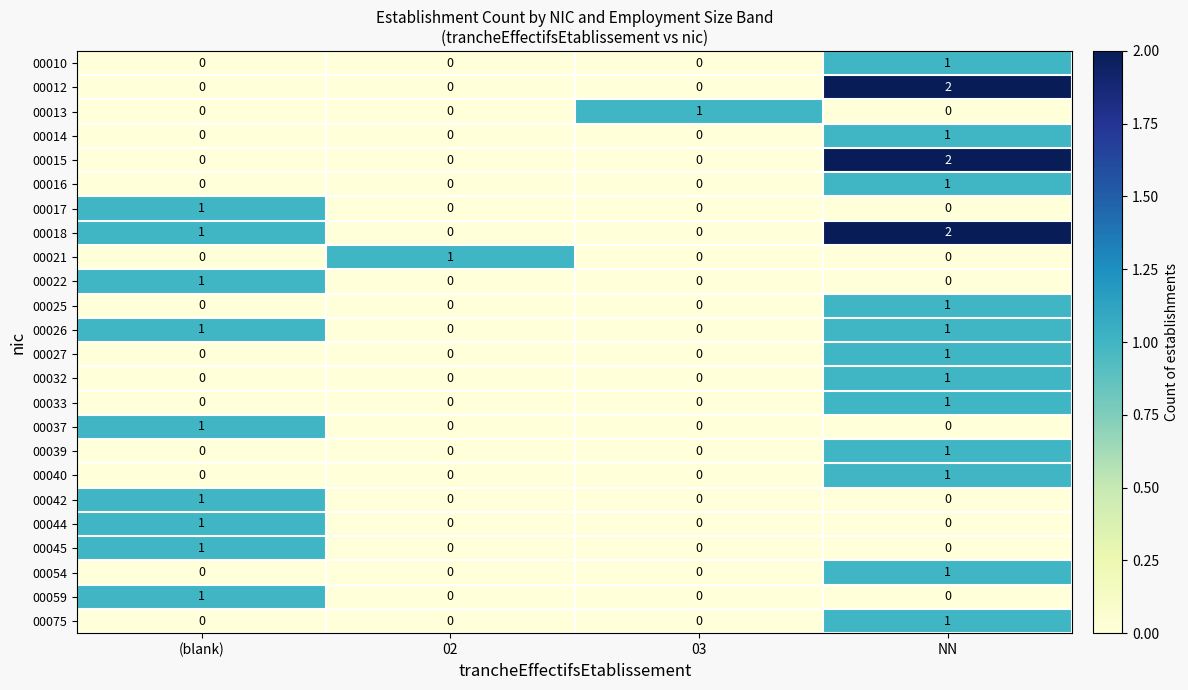

Is it true that 00017 equals 0 at (blank)?

False